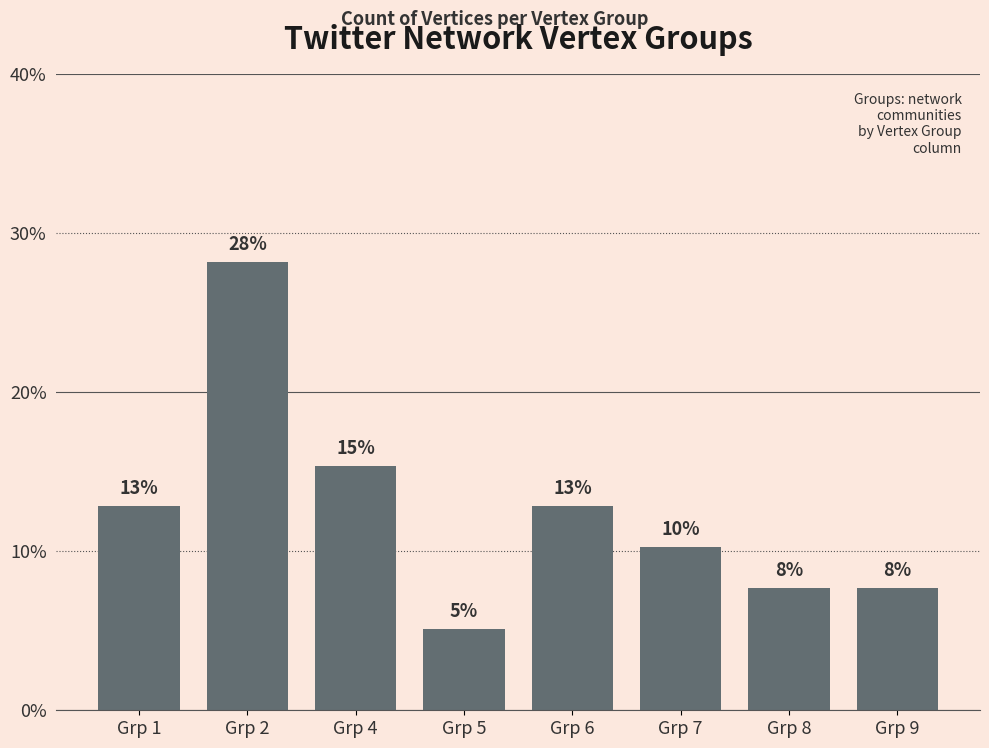

Which has a higher value, Grp 5 or Grp 1?

Grp 1